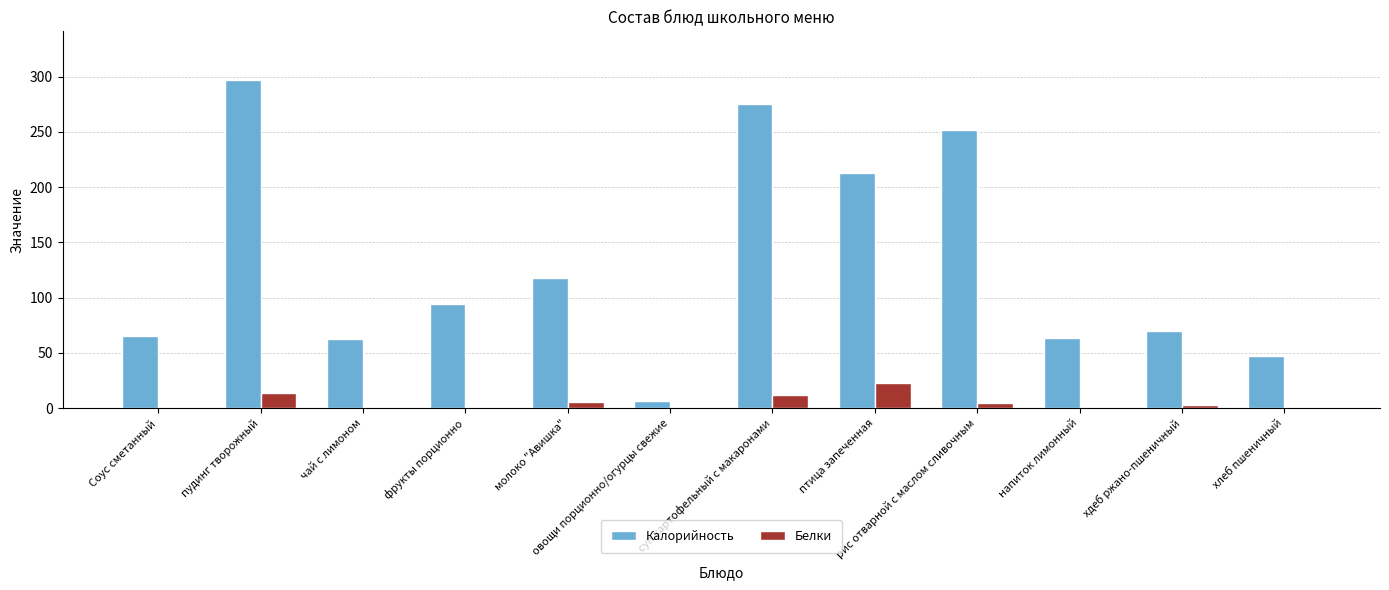

What is the approximate value of Белки at птица запеченная?

23.2